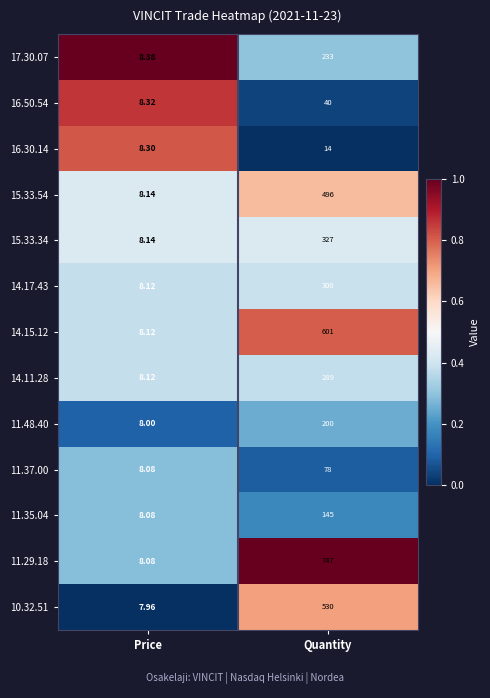

Rank the categories by 10.32.51 value from lowest to highest.

Price, Quantity